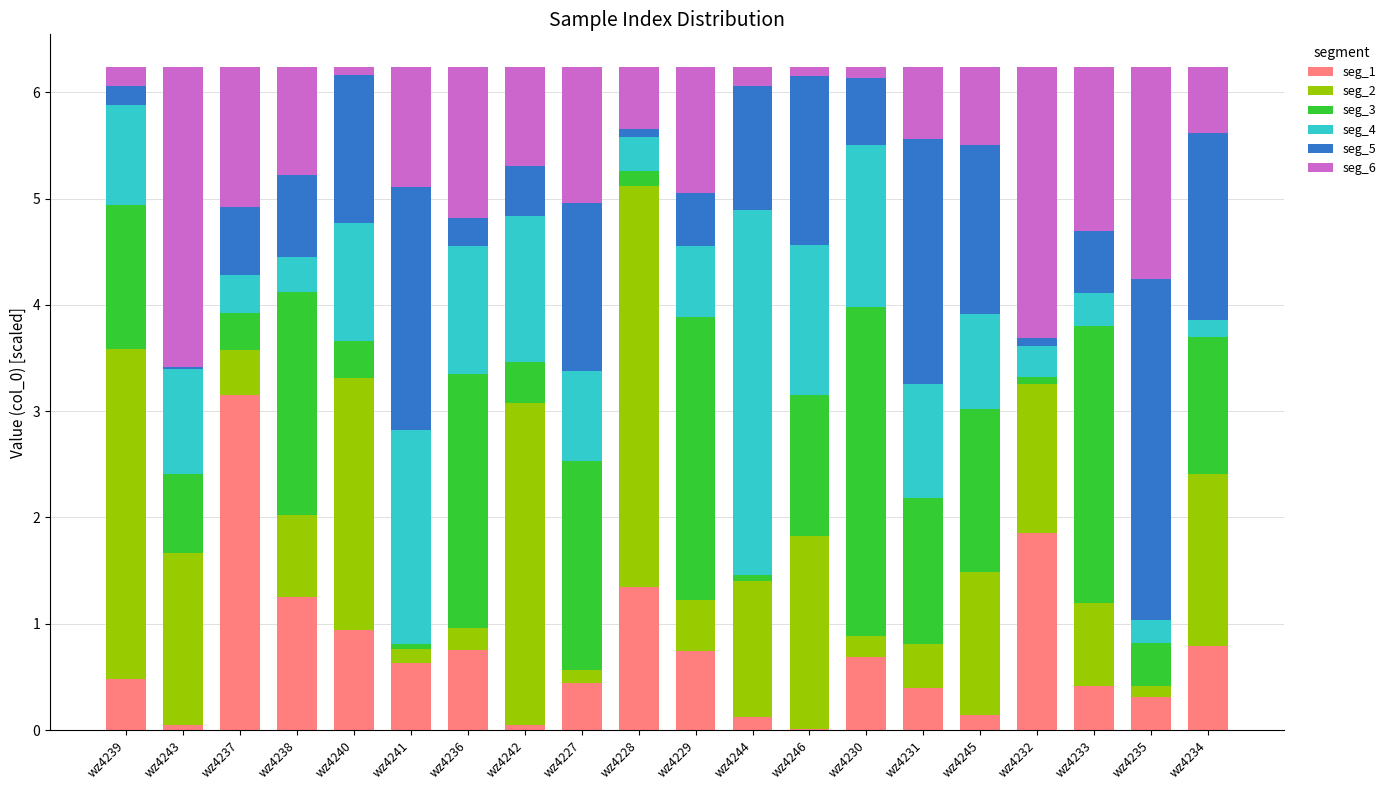

Is it true that seg_1 equals 0.4 at wz4231?

True